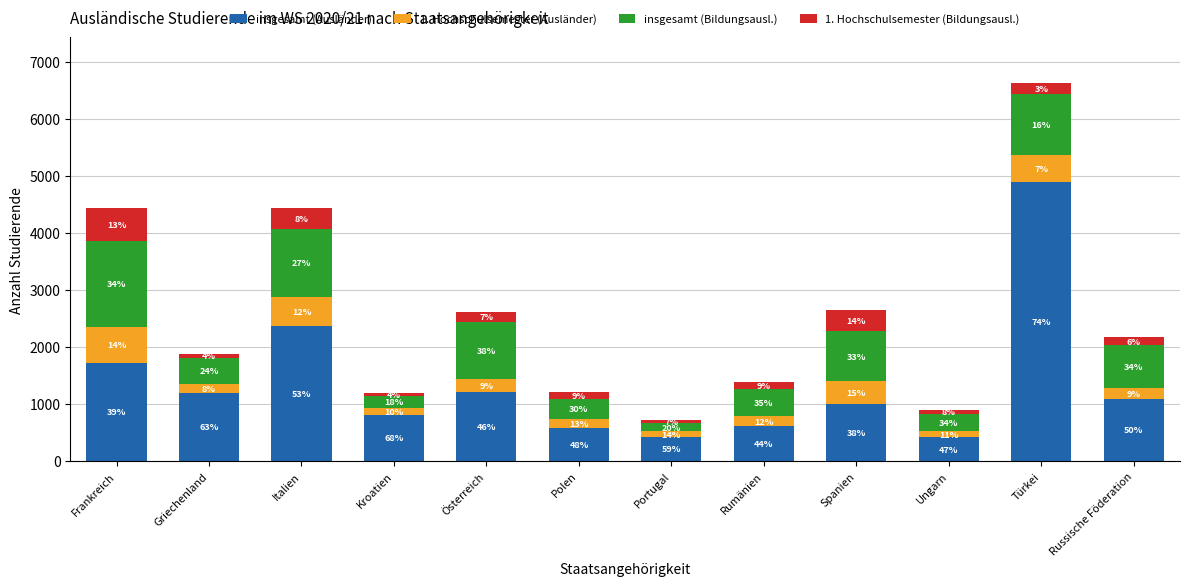

Does the chart contain any negative values?

No